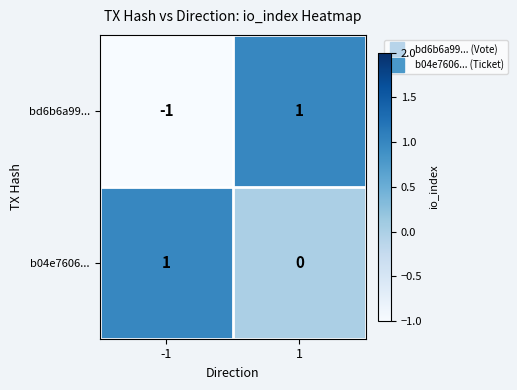

Which series has the largest total across all categories?

b04e7606...